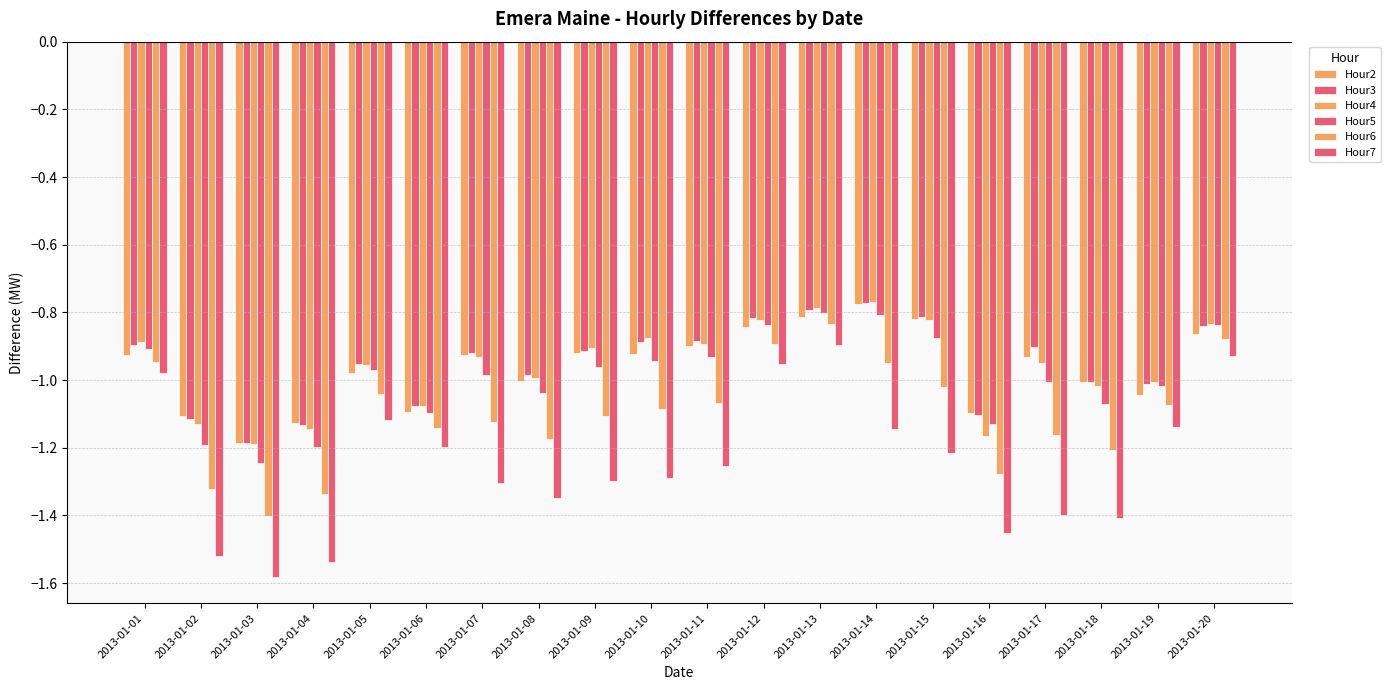

How many data points does each series have?

20